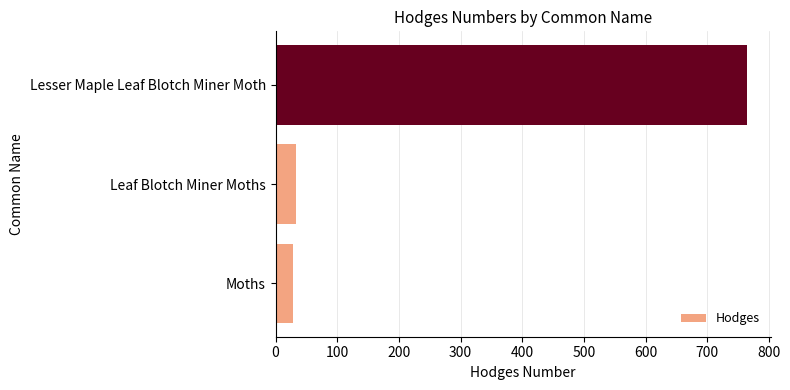

Approximately how many times larger is the value at Moths compared to Leaf Blotch Miner Moths?

0.9